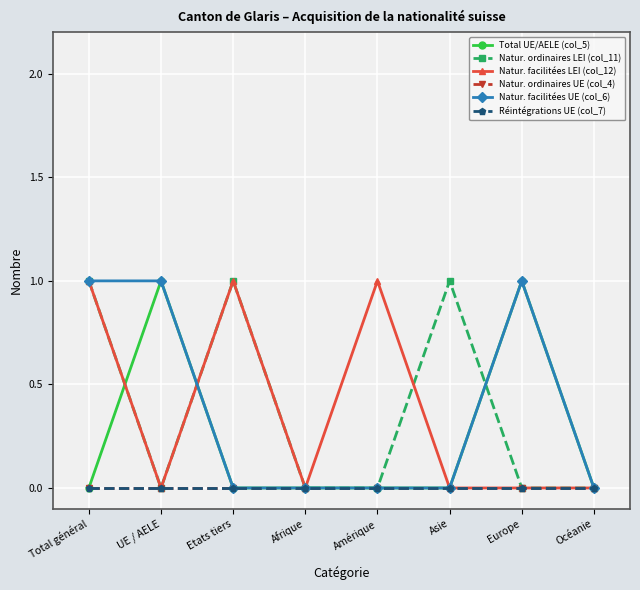

What is the sum of the Natur. facilitées LEI (col_12) values at Asie and Etats tiers?

1